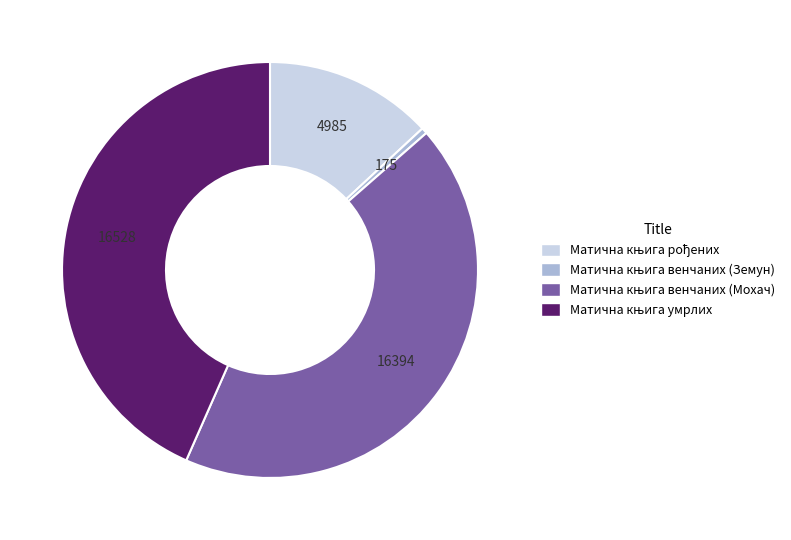

Does any single category account for the majority?

No